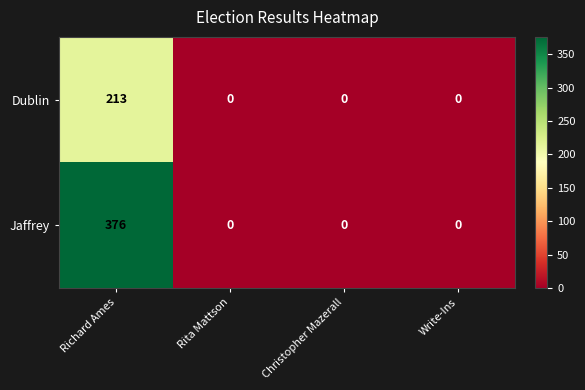

Count the number of data series in this chart.

2